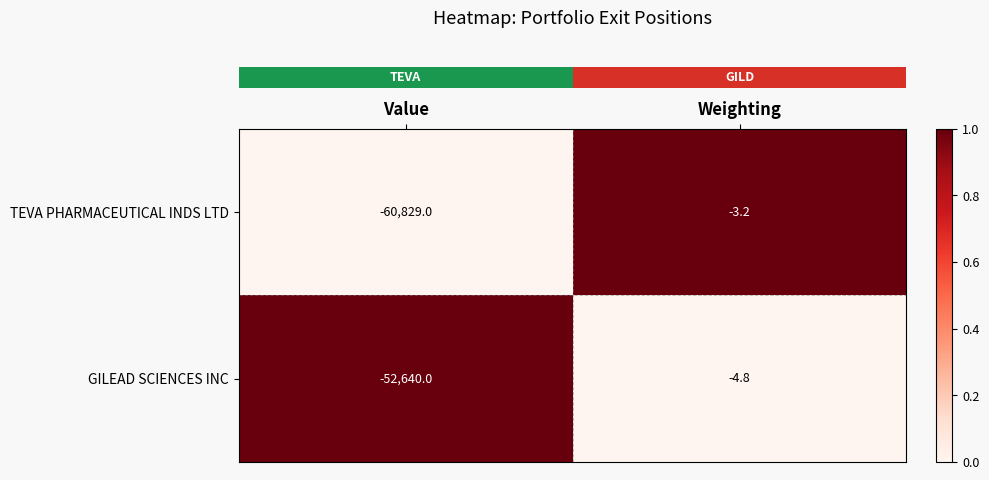

Which series changed the most between Value and Weighting?

TEVA PHARMACEUTICAL INDS LTD